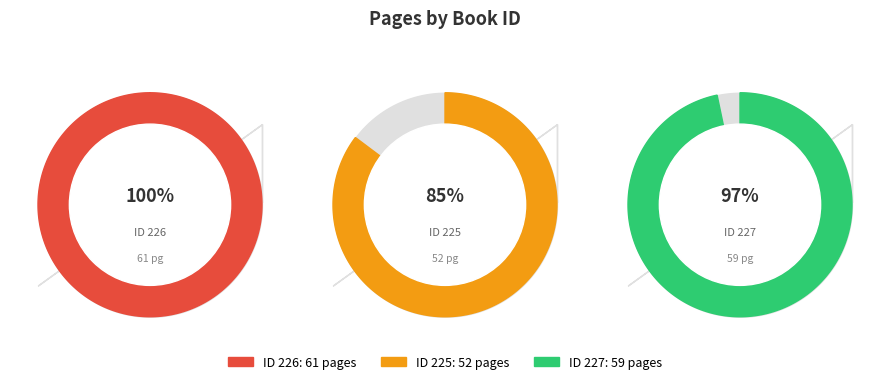

What is the total percentage of 226 and 227?

69.8%